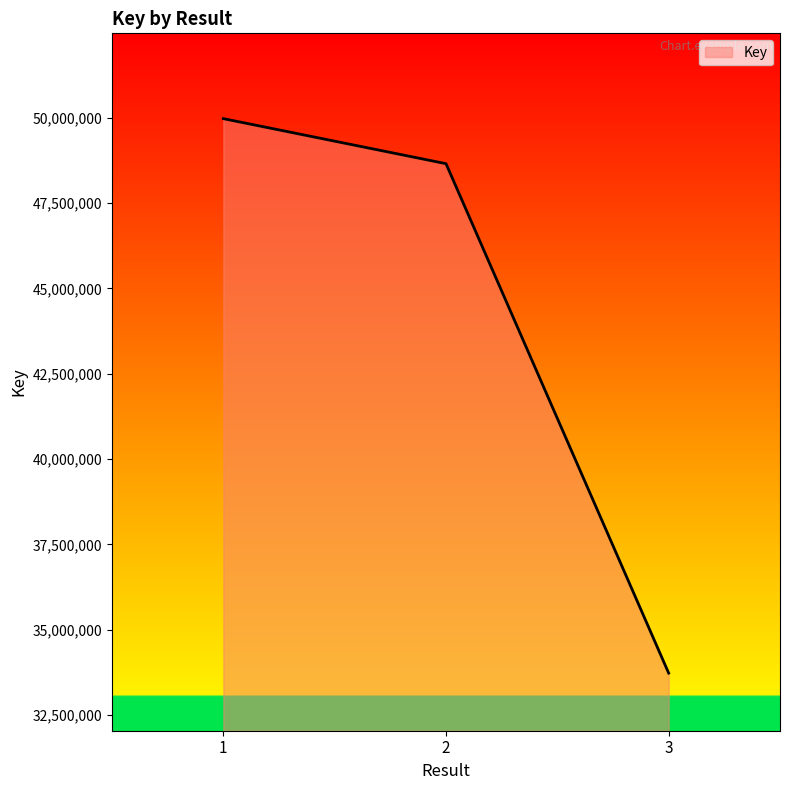

At which category does the chart reach its peak across all series?

1